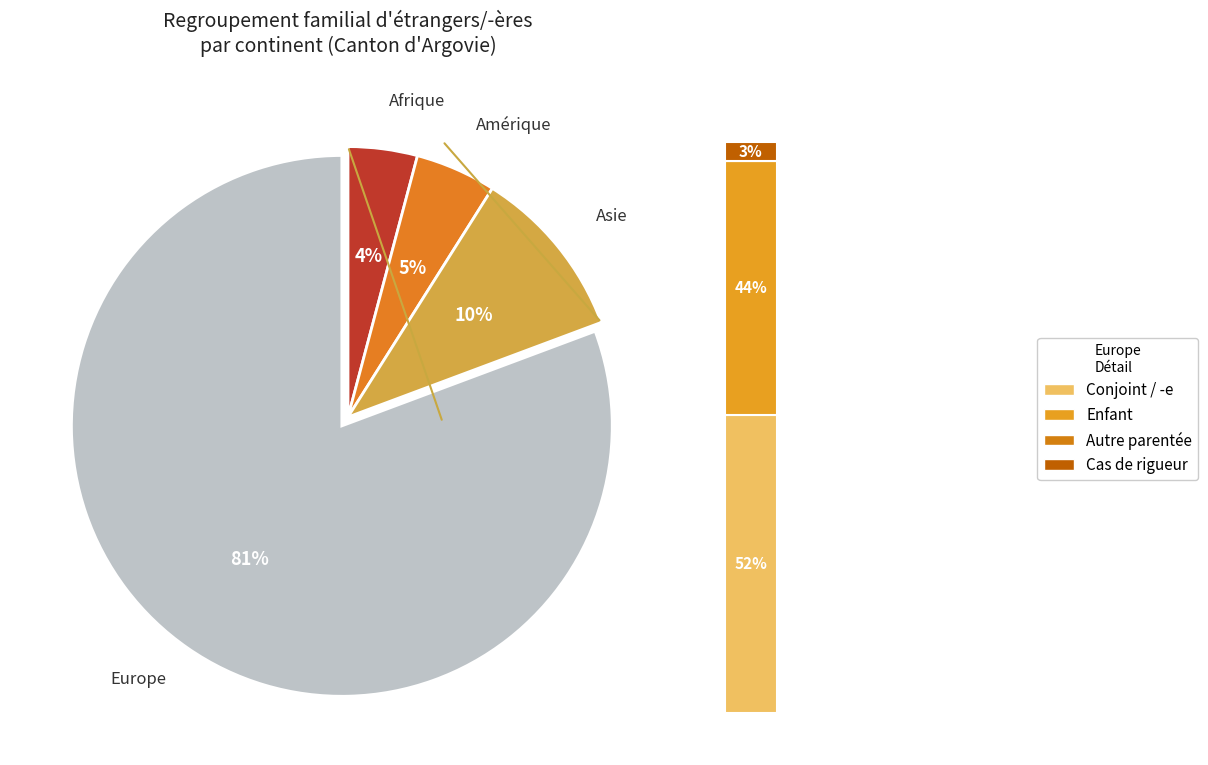

Is it true that Amérique is 12% of the pie?

False